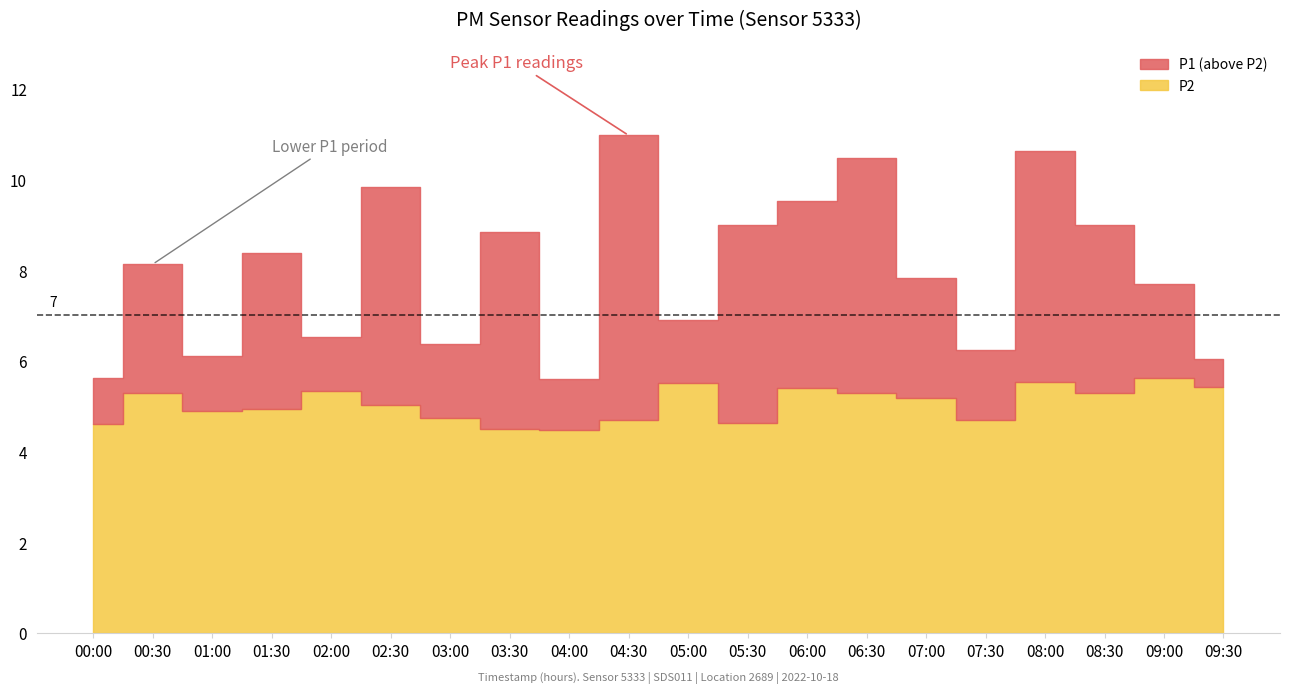

What position from the left is 08:30?

18